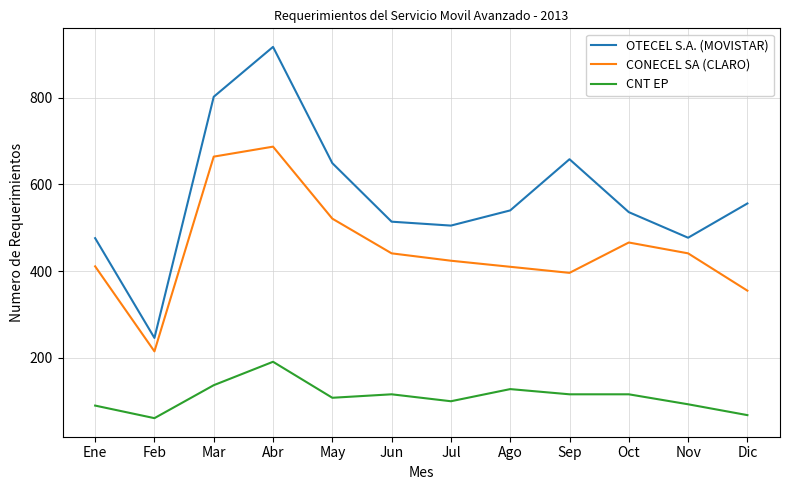

True or false: CNT EP and CONECEL SA (CLARO) intersect in this chart.

False